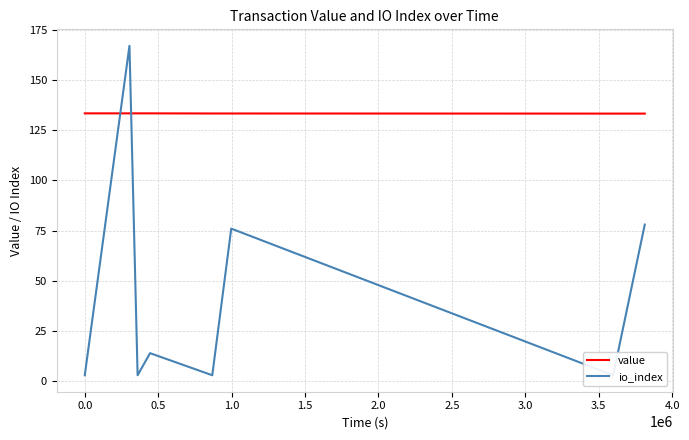

Between −0.5 and 3.0, which series saw the biggest shift?

io_index